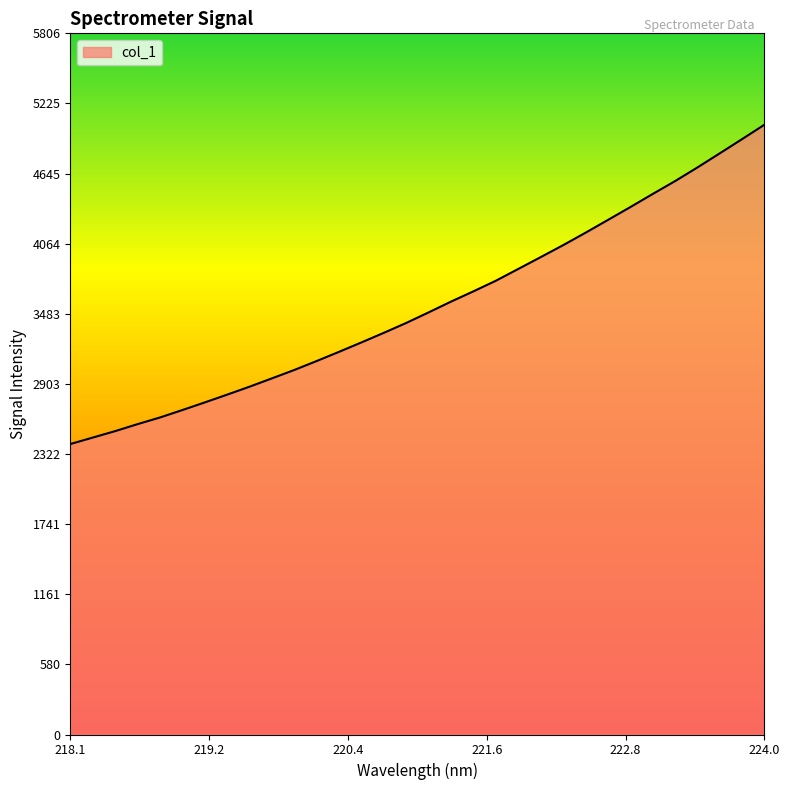

How many categories are shown in the chart?

32